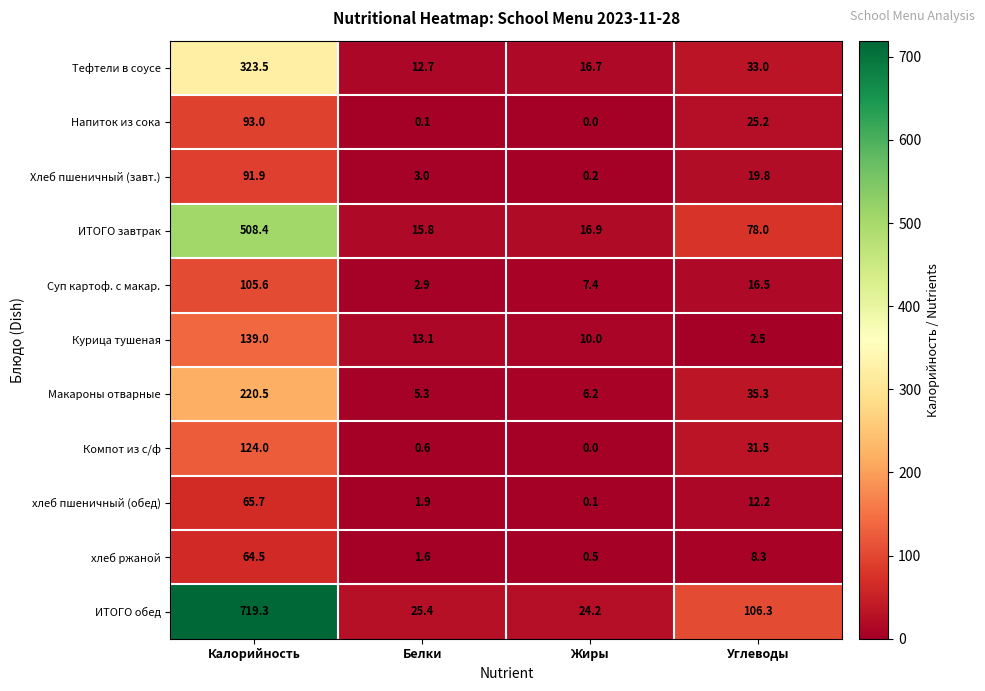

At which label does Хлеб пшеничный (завт.) first exceed 19?

Калорийность